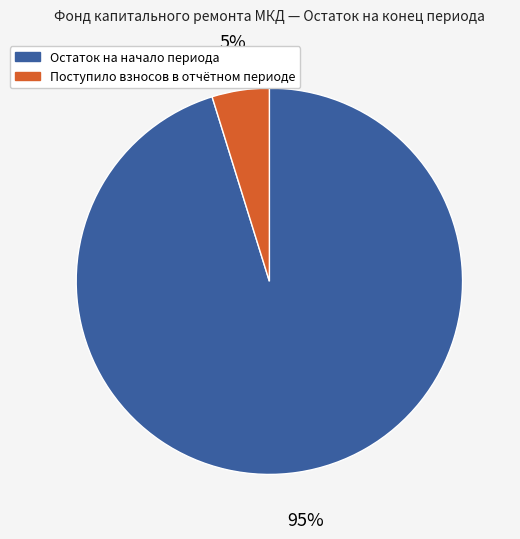

How many segments does this pie chart have?

2